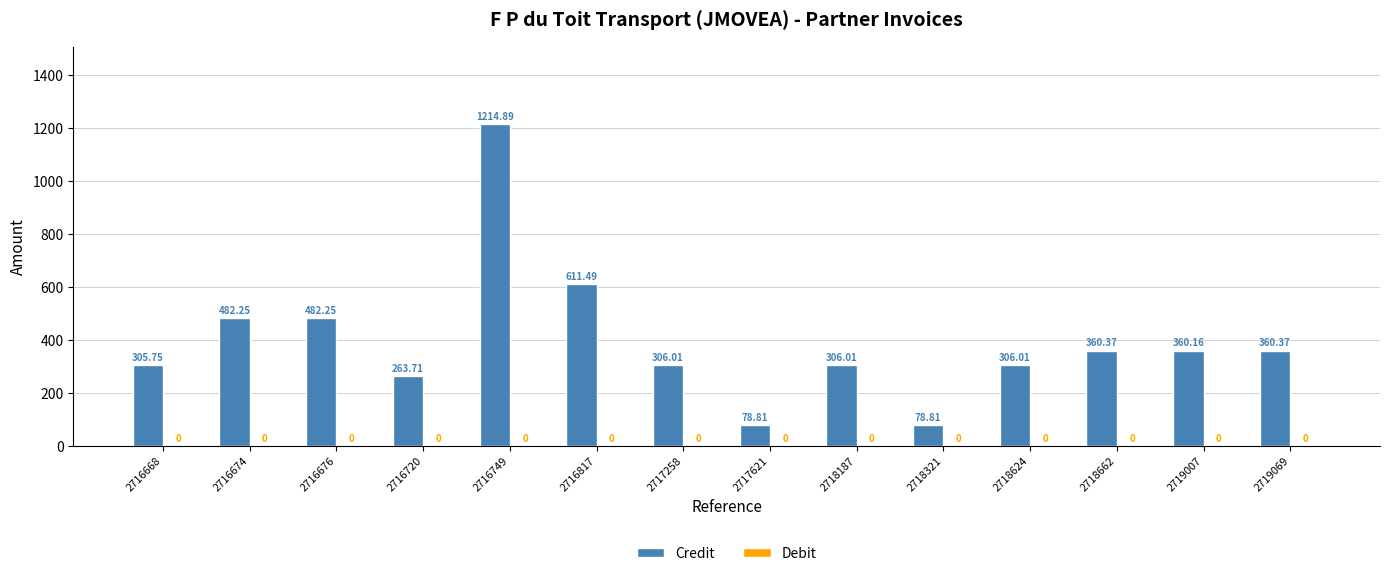

Between 2716720 and 2718187, which is larger?

2718187